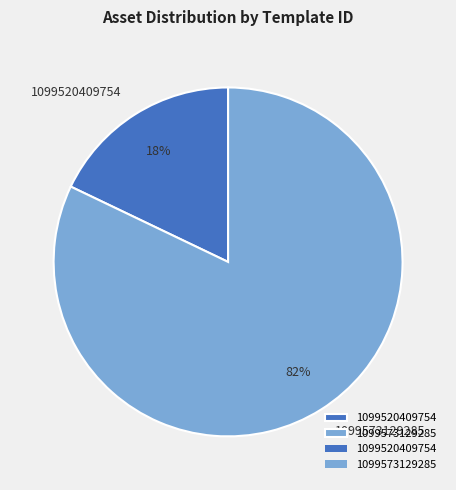

How many slices are in this pie chart?

2